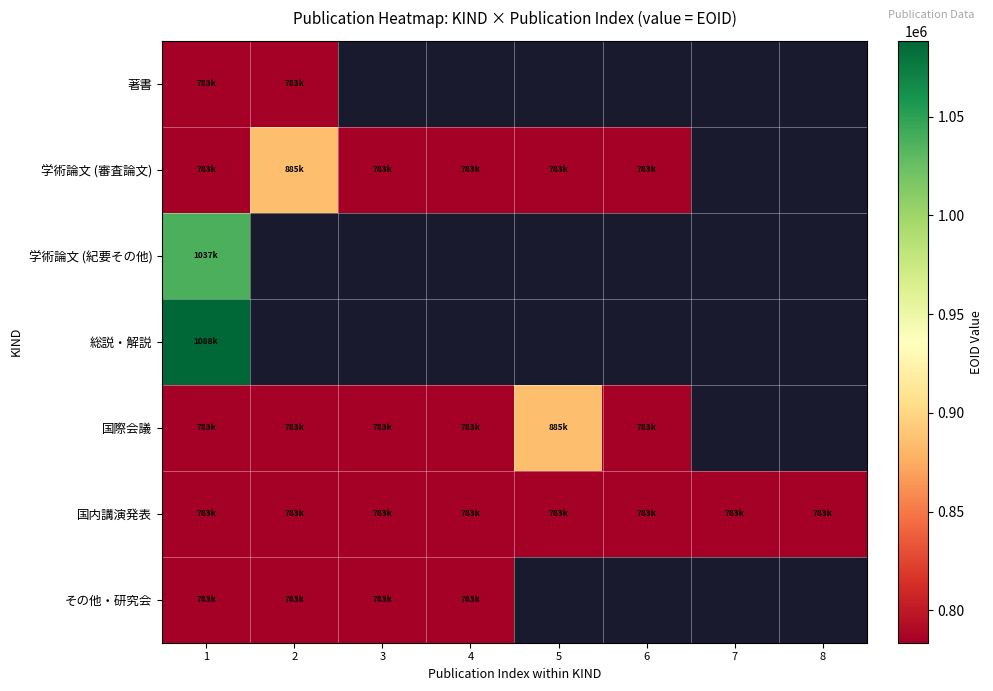

Which label corresponds to the smallest value in the chart?

1